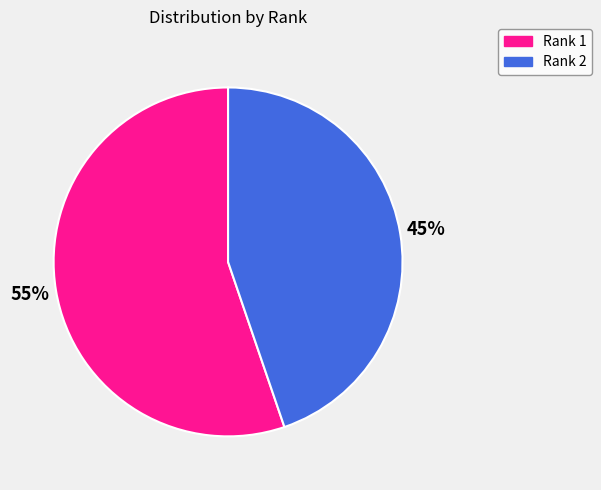

Count the number of slices in the pie.

2